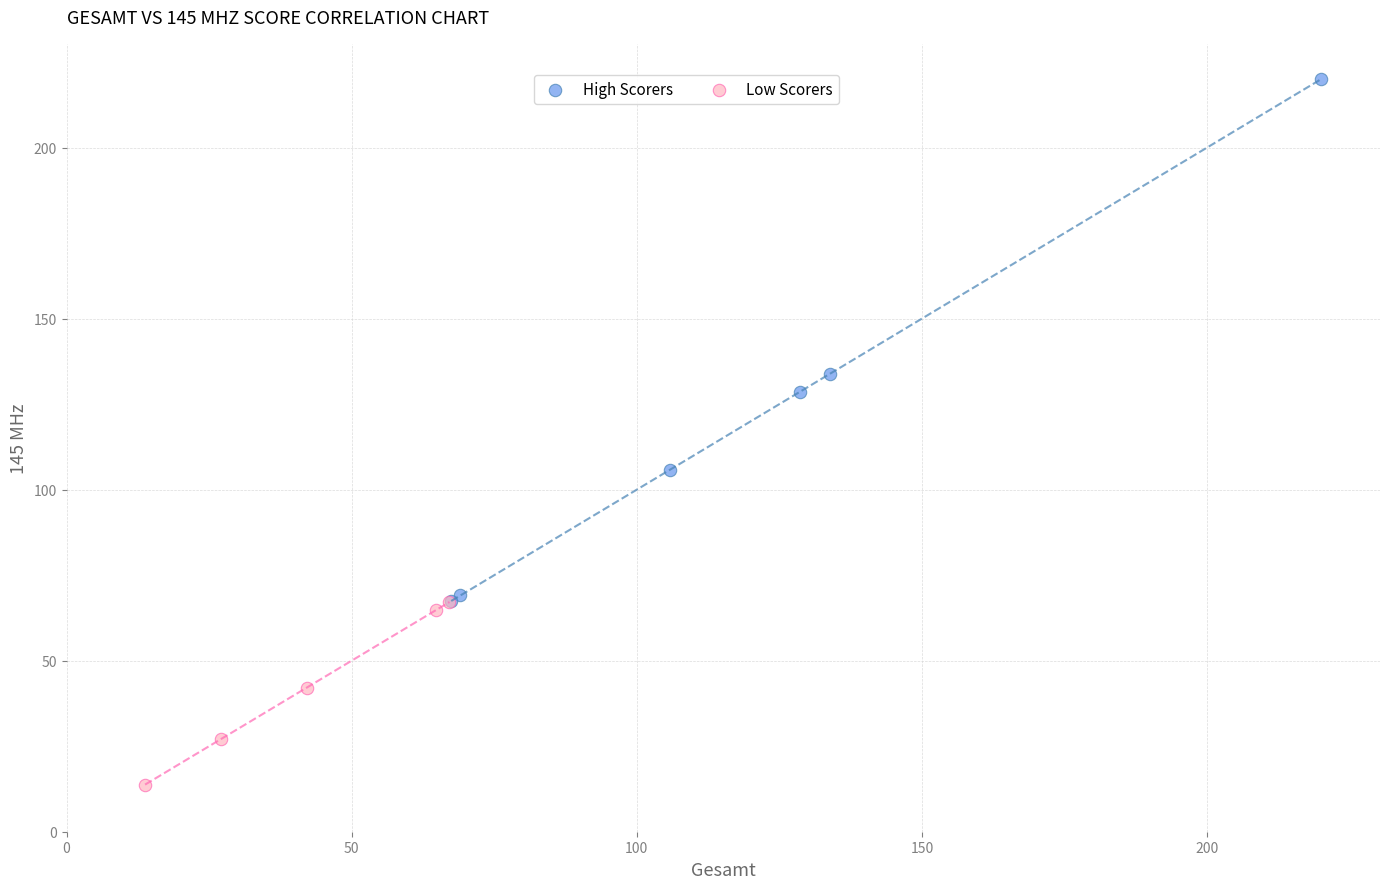

Which series contains the lowest Y value?

Low Scorers